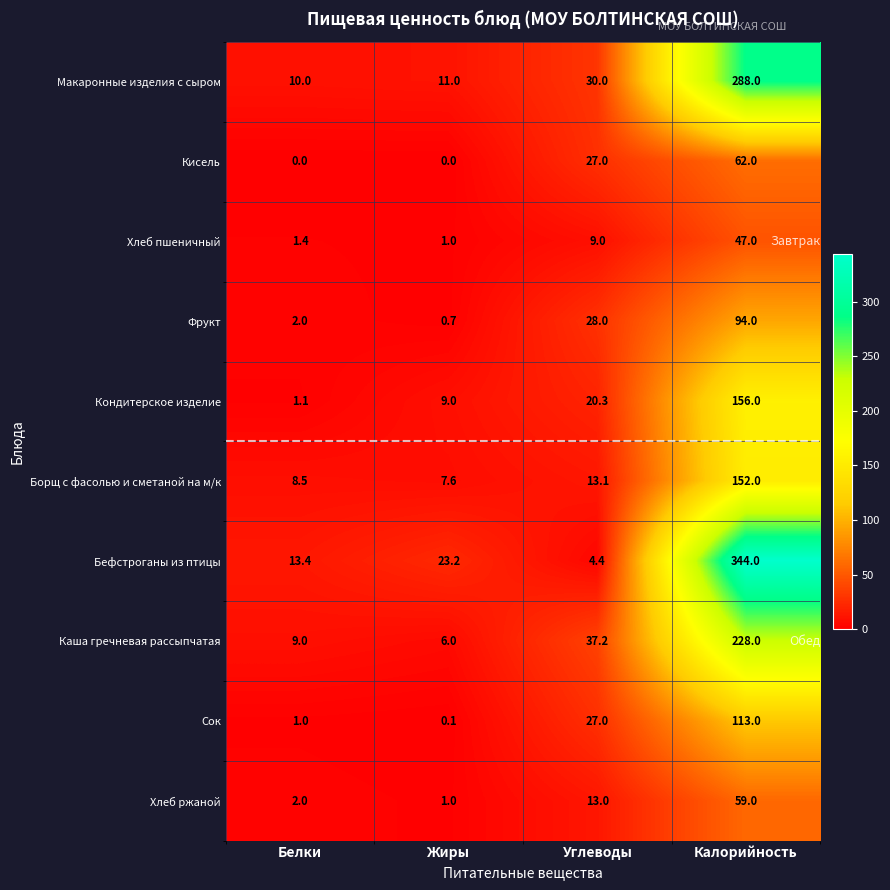

How many data points in Сок are less than 27?

2